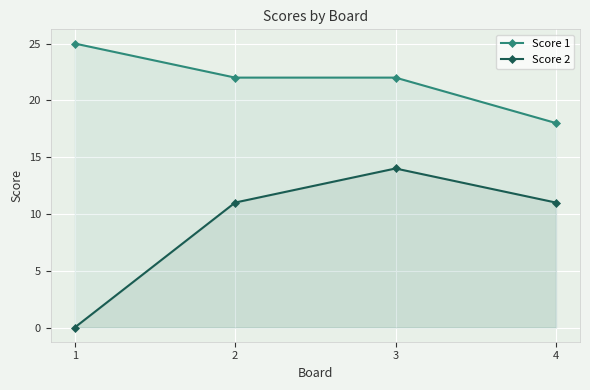

How many lines are shown in the chart?

2